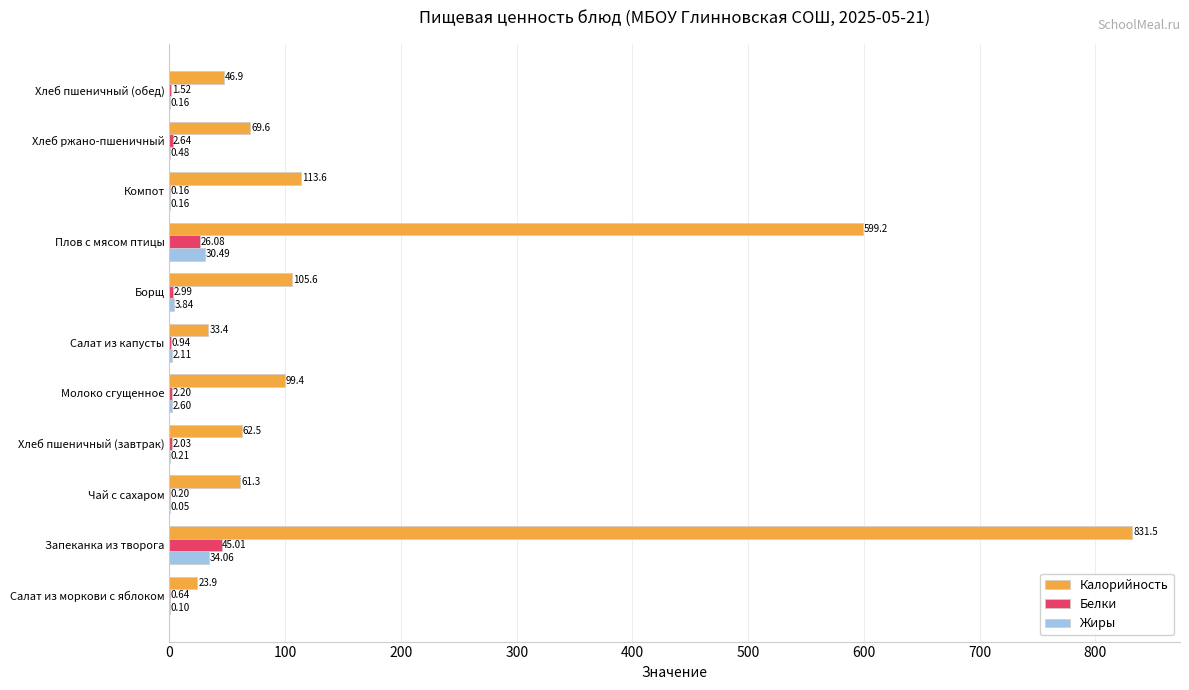

Which category has the highest value in the Калорийность series?

Запеканка из творога